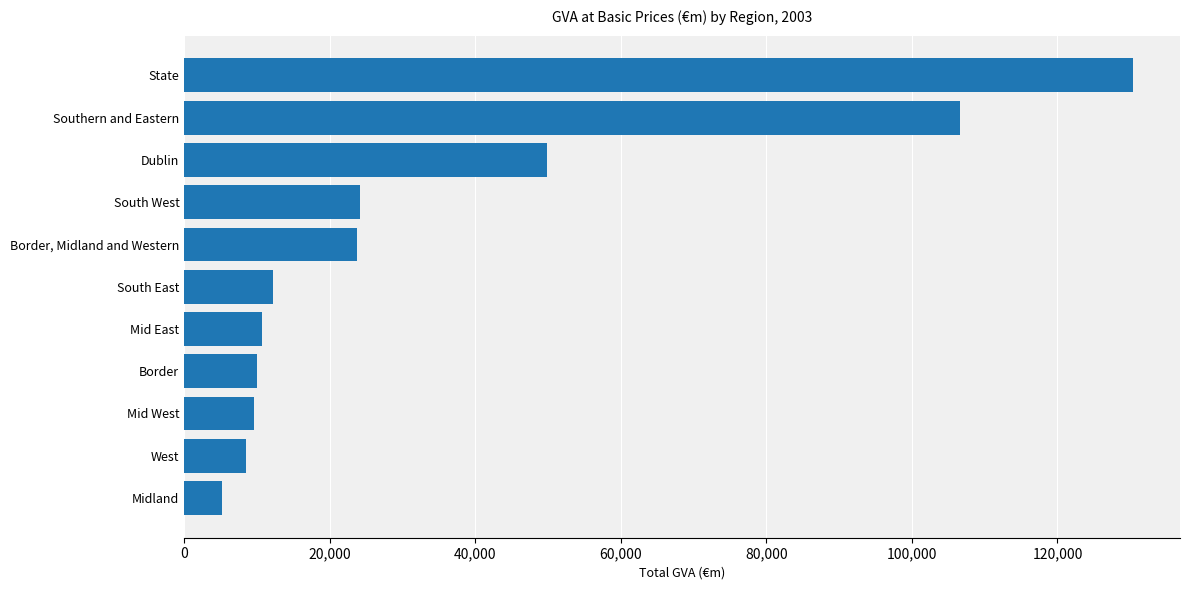

The chart shows a value of 10732.3 at Mid East. True or false?

True